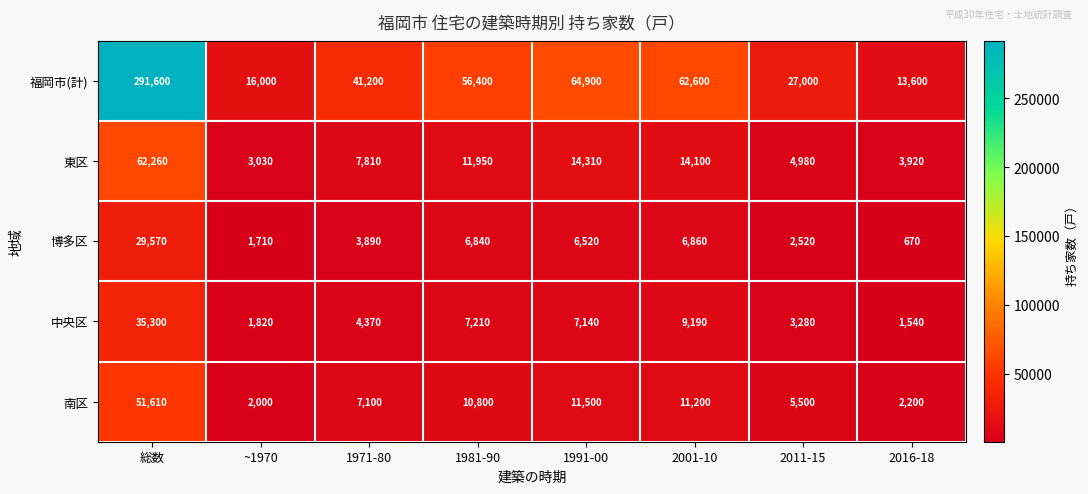

At 1991-00, list the series in order from largest to smallest.

福岡市(計), 東区, 南区, 中央区, 博多区